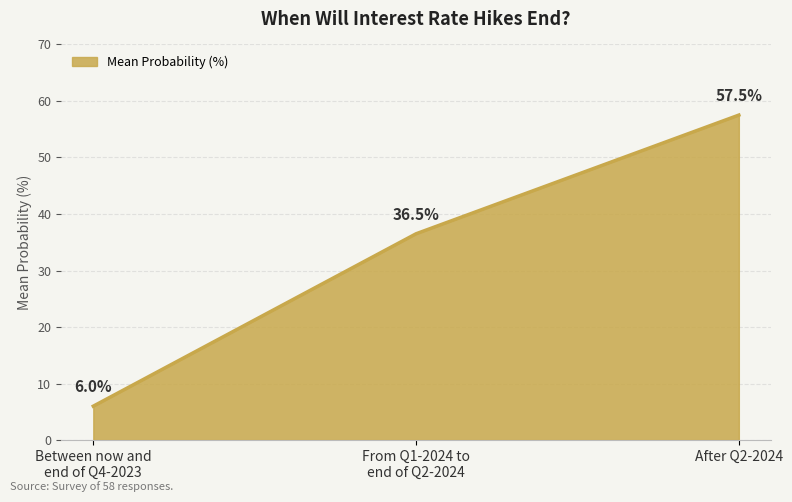

Does the chart have visible grid lines?

Yes